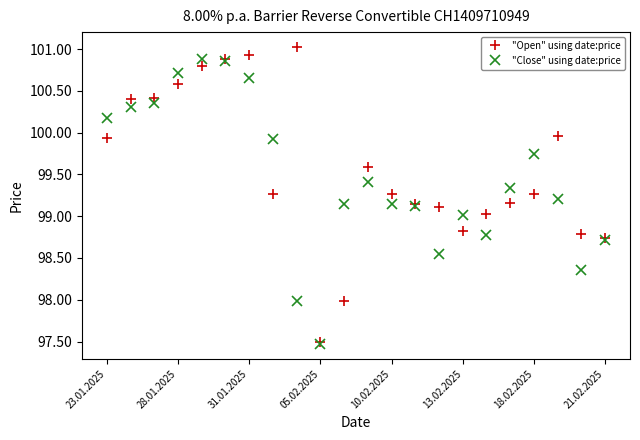

Which series has the largest total across all categories?

"Open" using date:price